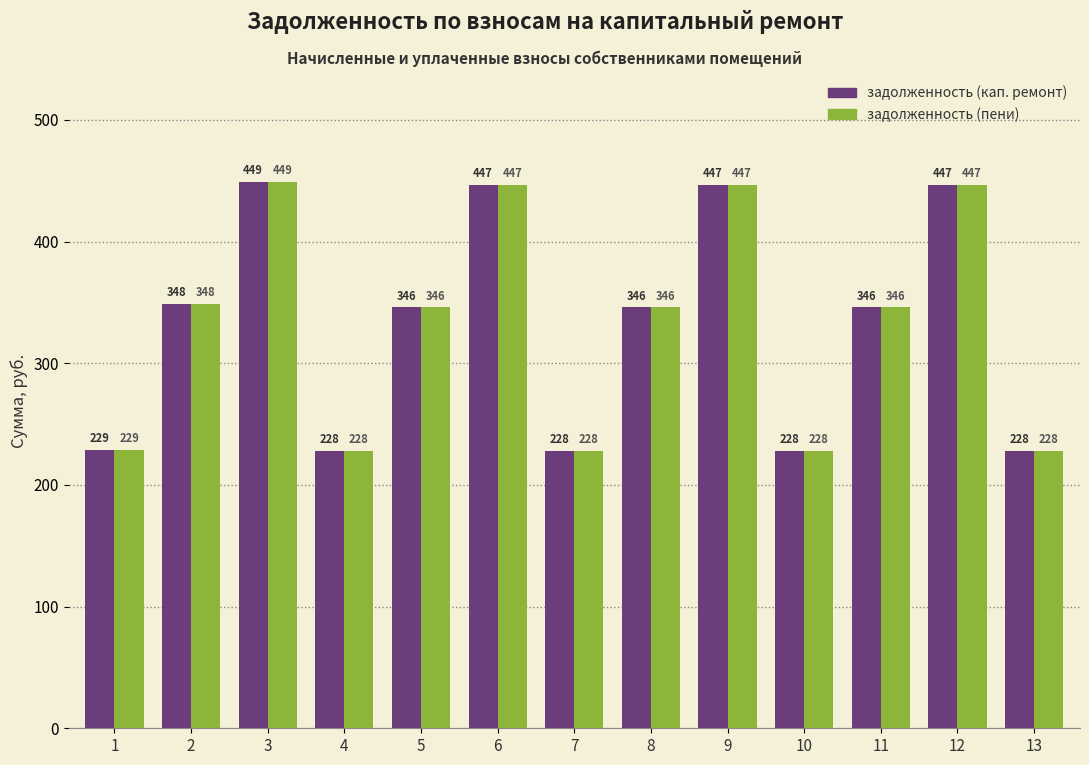

What is the lowest value of the задолженность (пени) series?

227.7